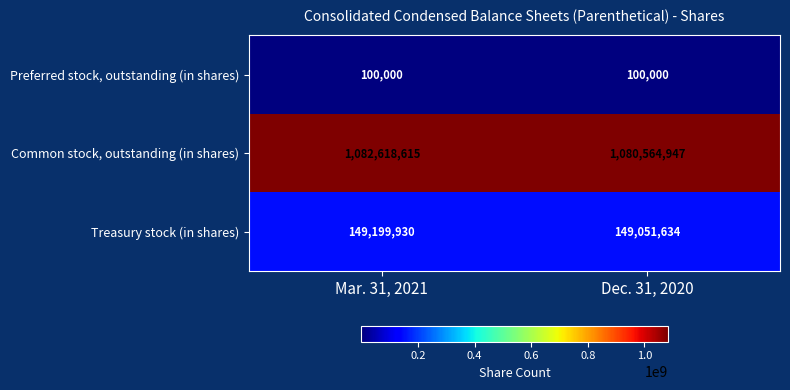

Which category has the lowest value in the Common stock, outstanding (in shares) series?

Dec. 31, 2020